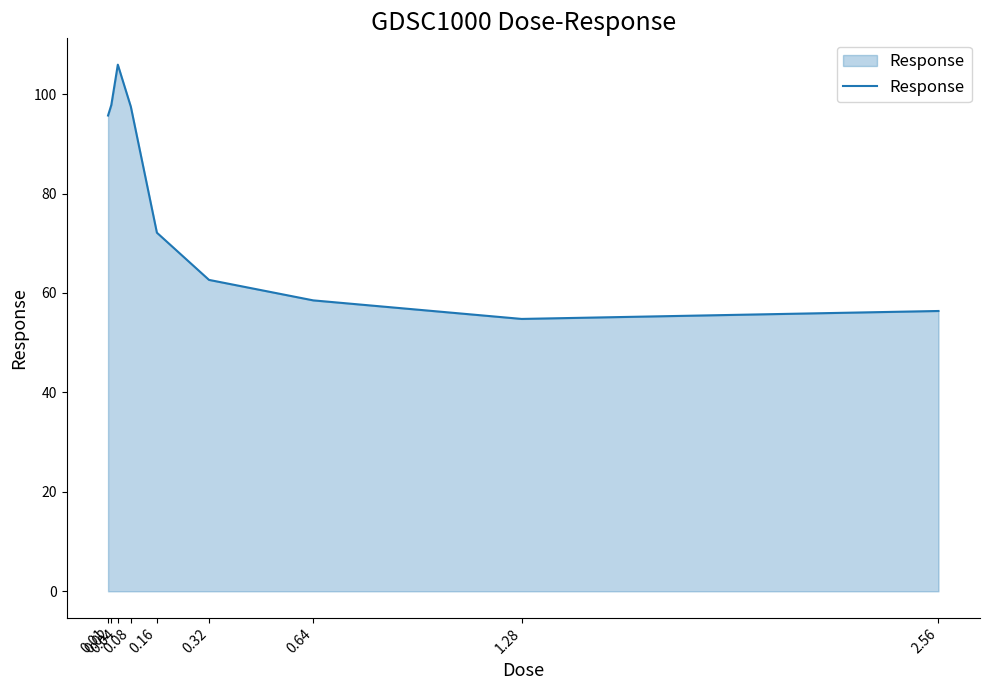

How many values exceed 72?

5